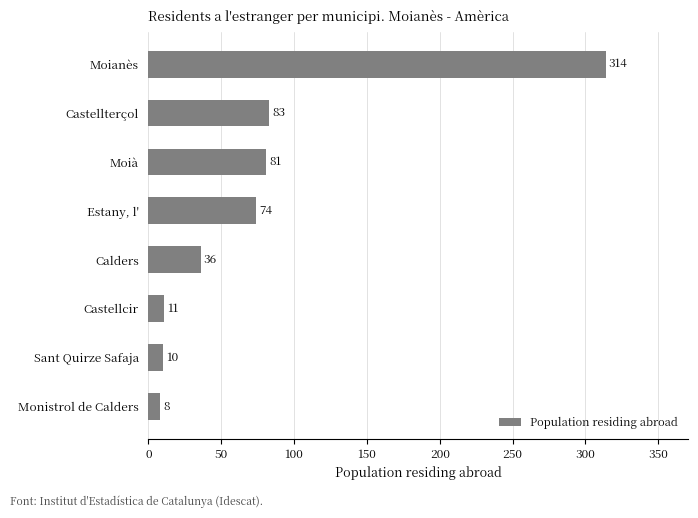

Reading bottom to top, what are all the values shown in this chart?

8	10	11	36	74	81	83	314